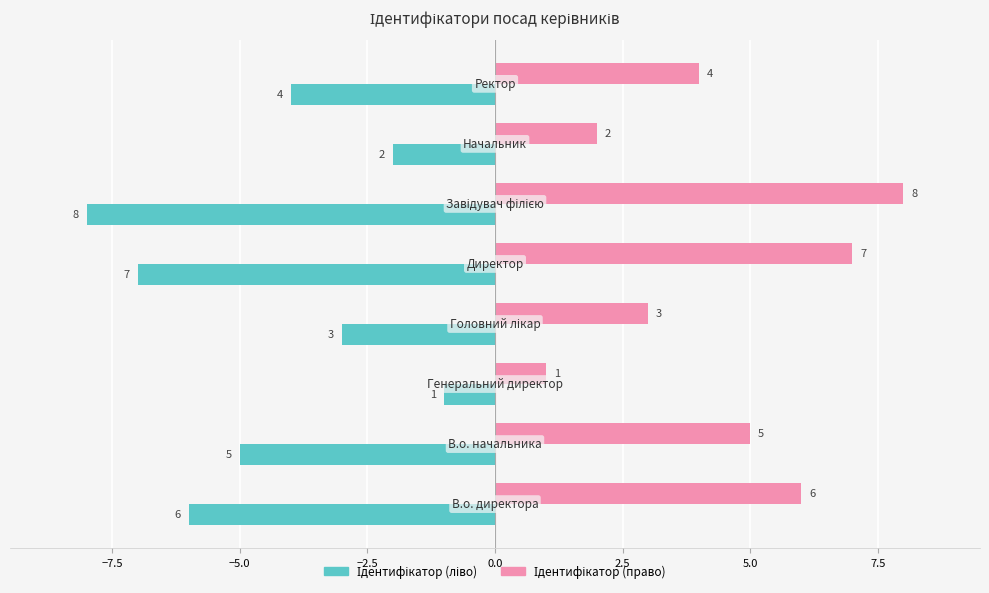

At how many categories does at least one series exceed 0?

8